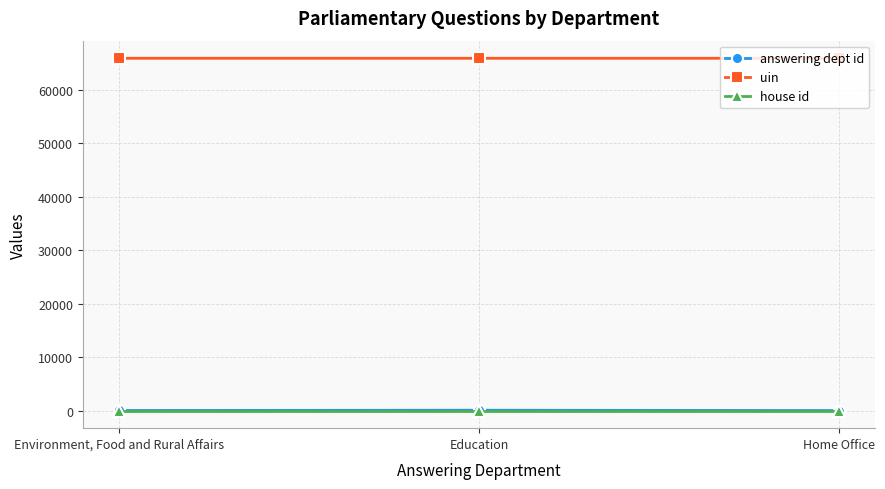

What are all the series names shown in the legend?

answering dept id, uin, house id